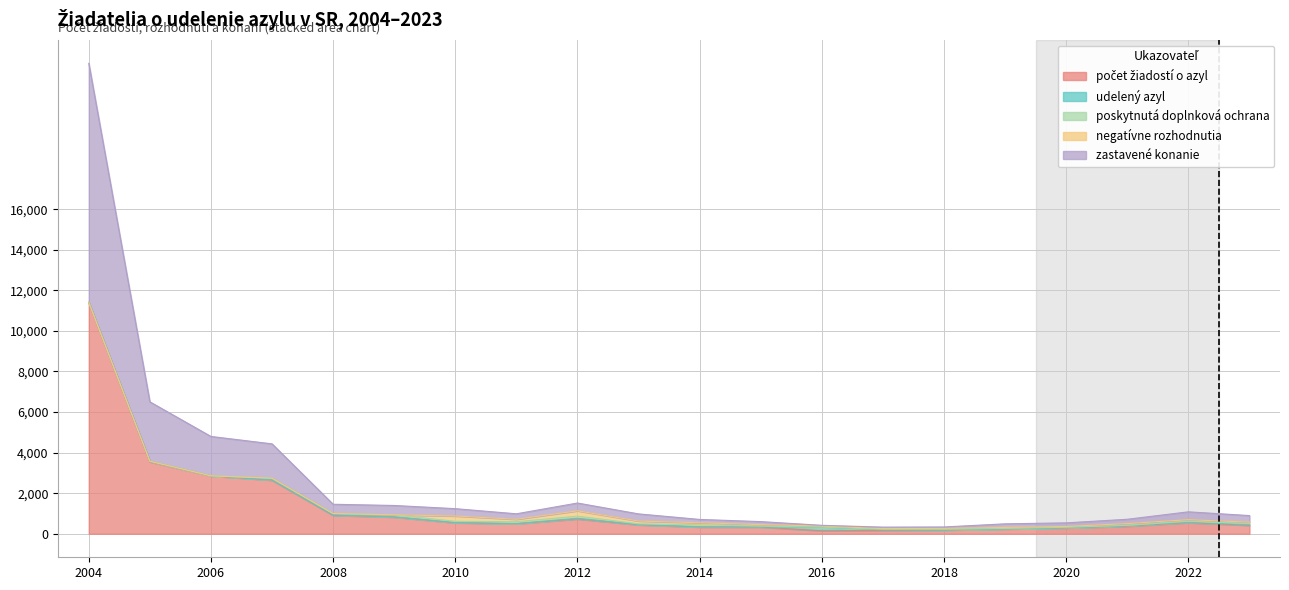

At which category does zastavené konanie reach its first local valley?

2008